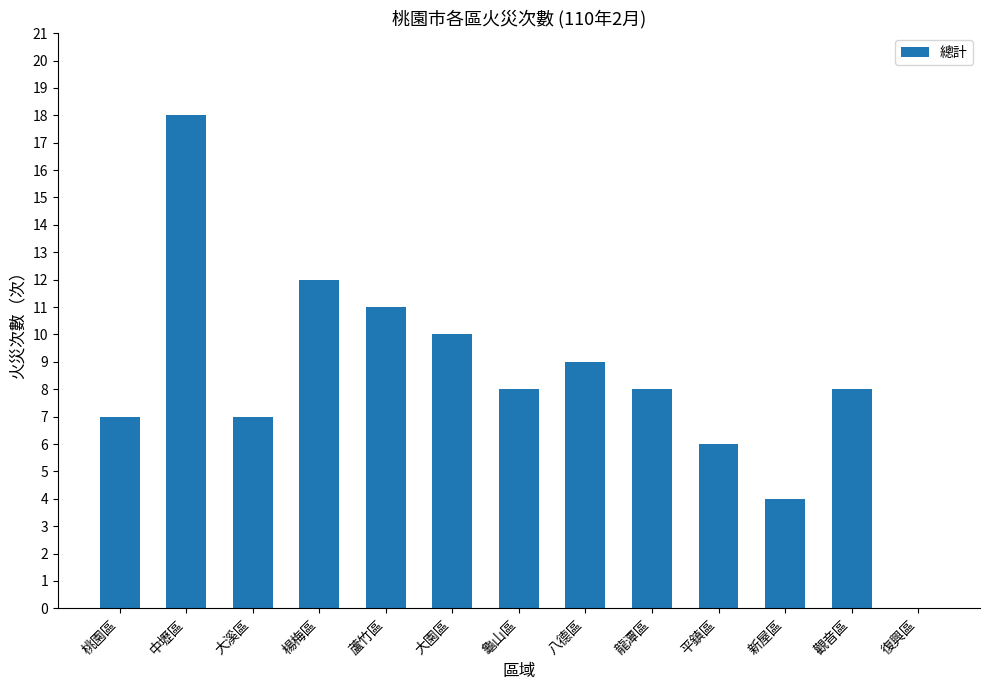

Is it true that the value at 龍潭區 is 8?

True